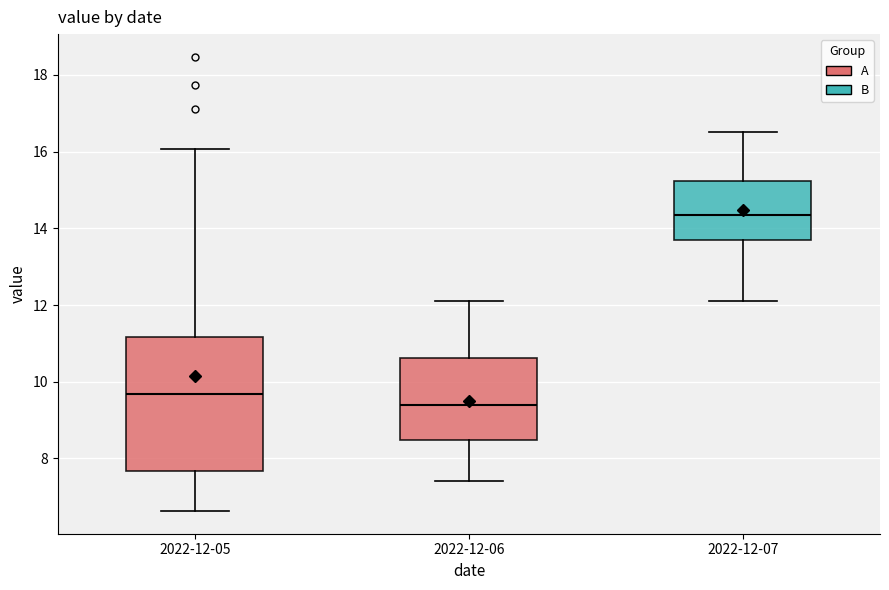

Which box's median line is the lowest?

2022-12-06